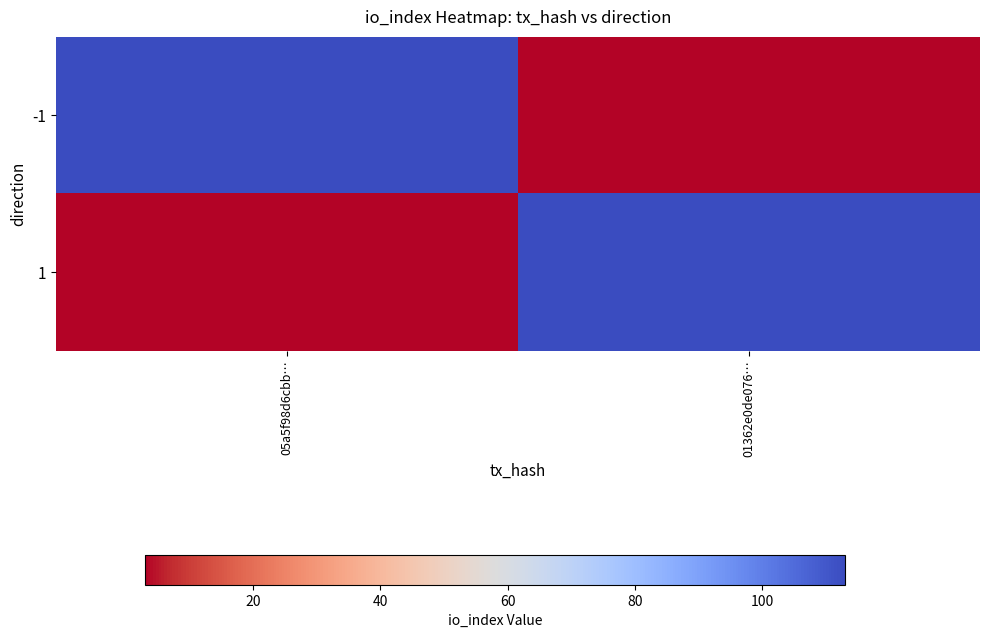

What is the total value across all series at 01362e0de076…?

116